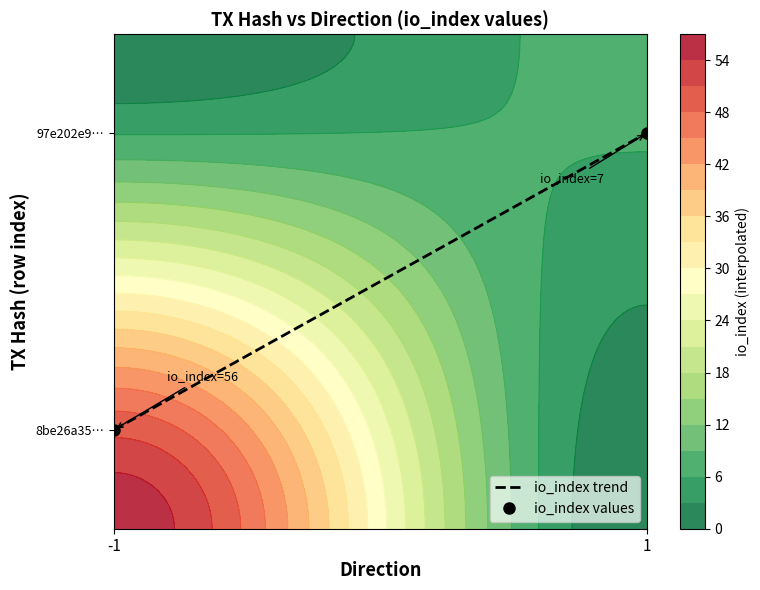

At how many categories does at least one series exceed 0?

2